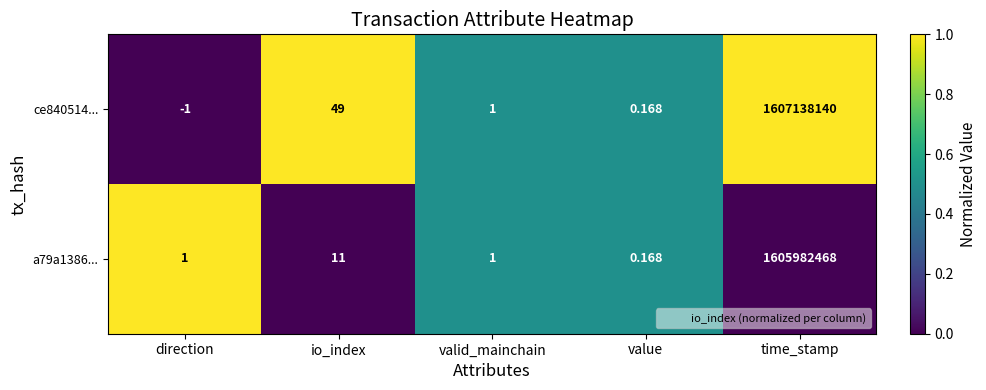

List the series in order of their peak value, lowest first.

a79a1386..., ce840514...